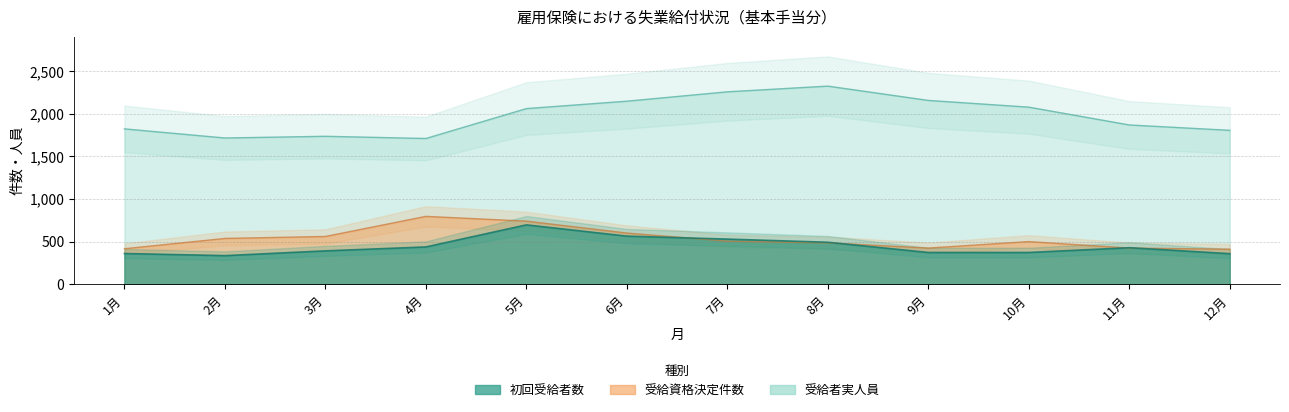

True or false: 受給資格決定件数 and 受給者実人員 cross at least once.

False